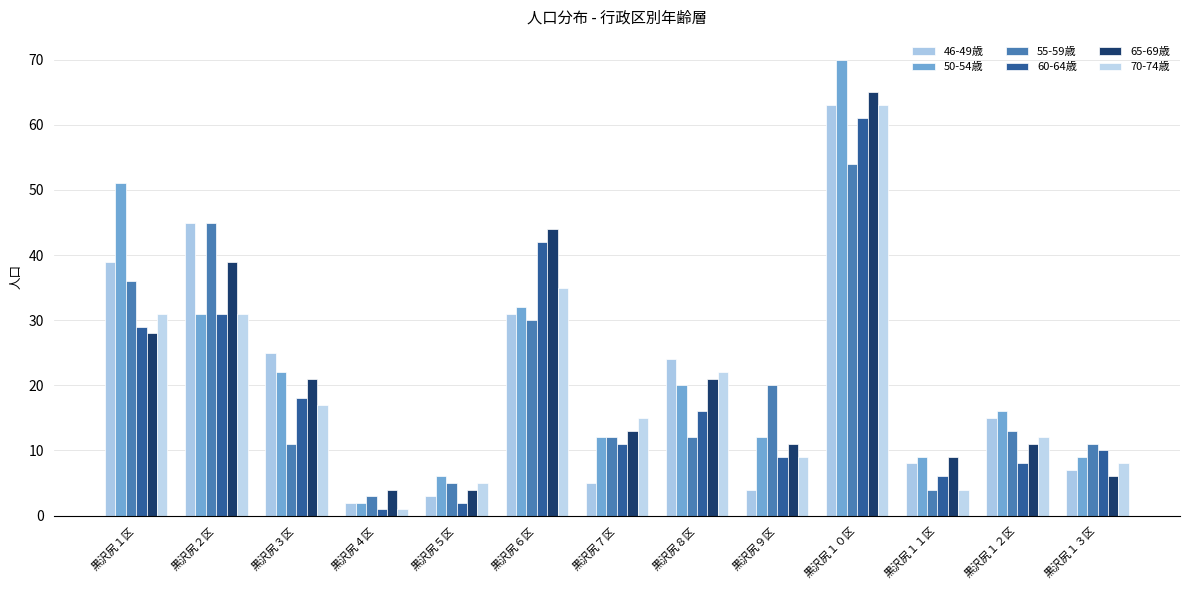

What is the sum of all 55-59歳 values?

256